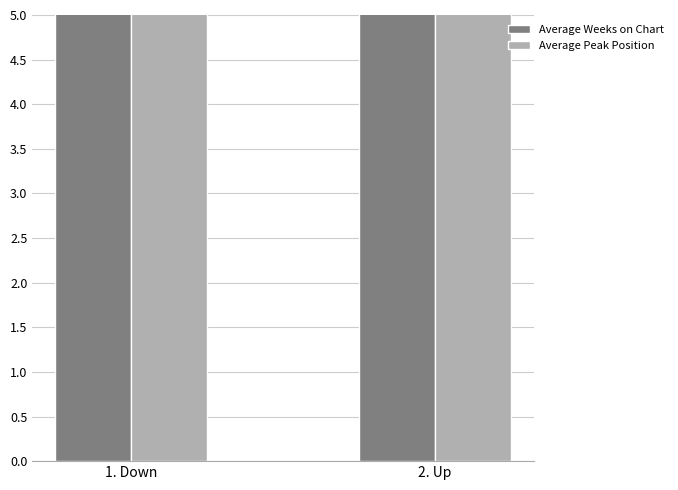

How many values in the Average Weeks on Chart series exceed 115?

1